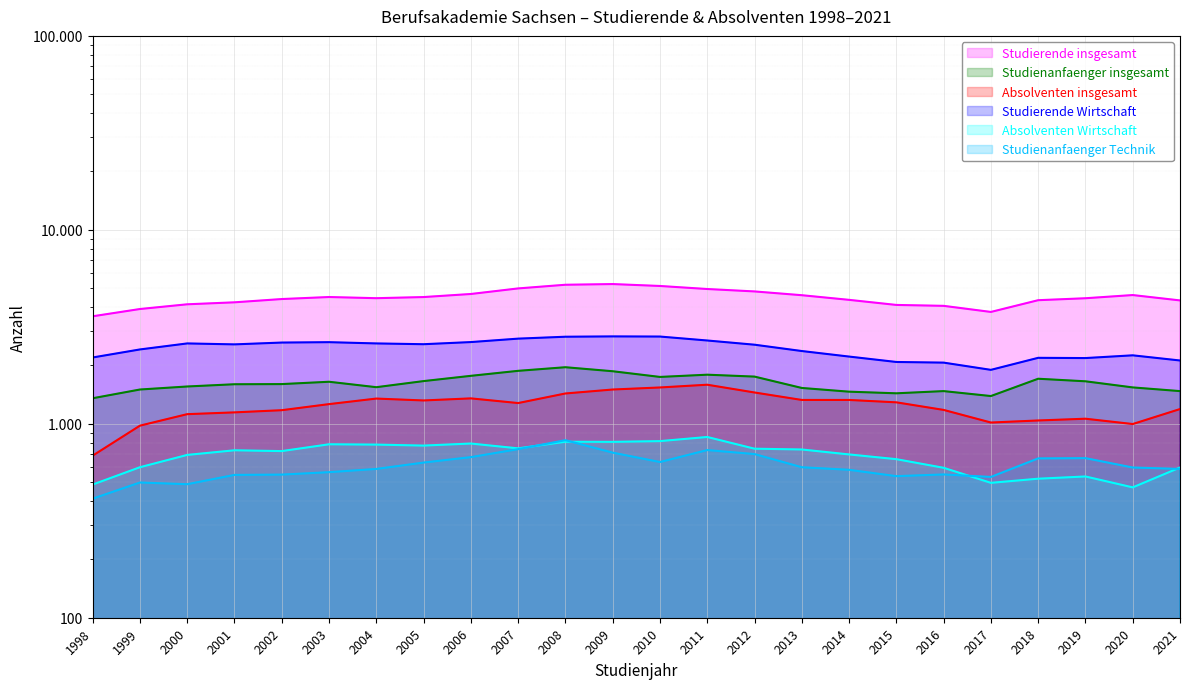

Between 2006 and 2019, which is larger?

2006